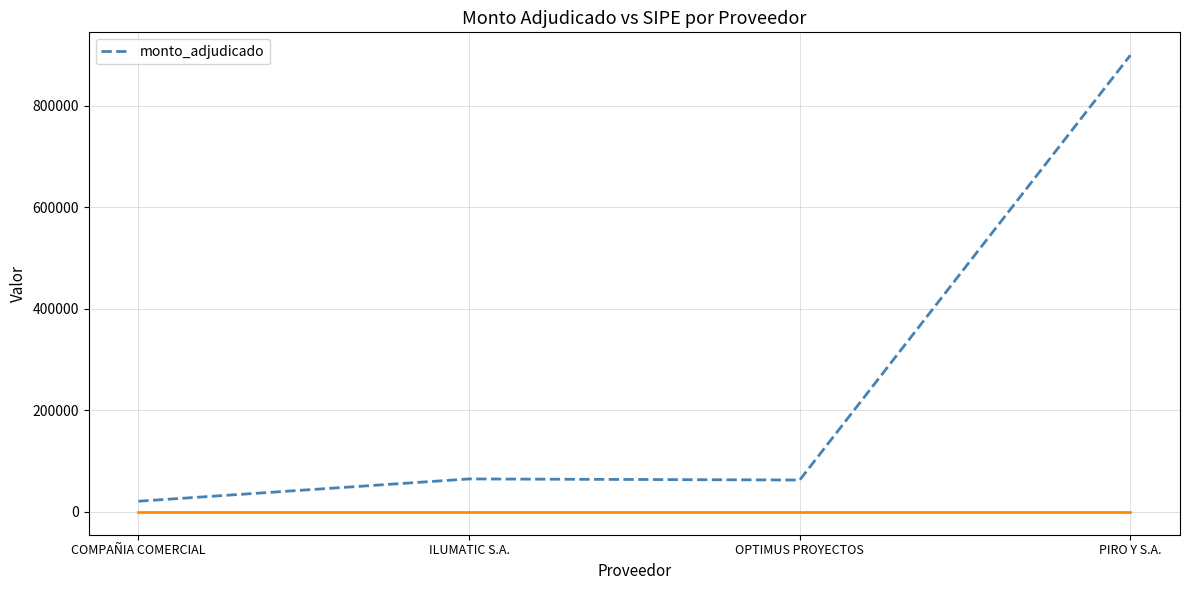

What is the change in value from ILUMATIC S.A. to PIRO Y S.A.?

+834303